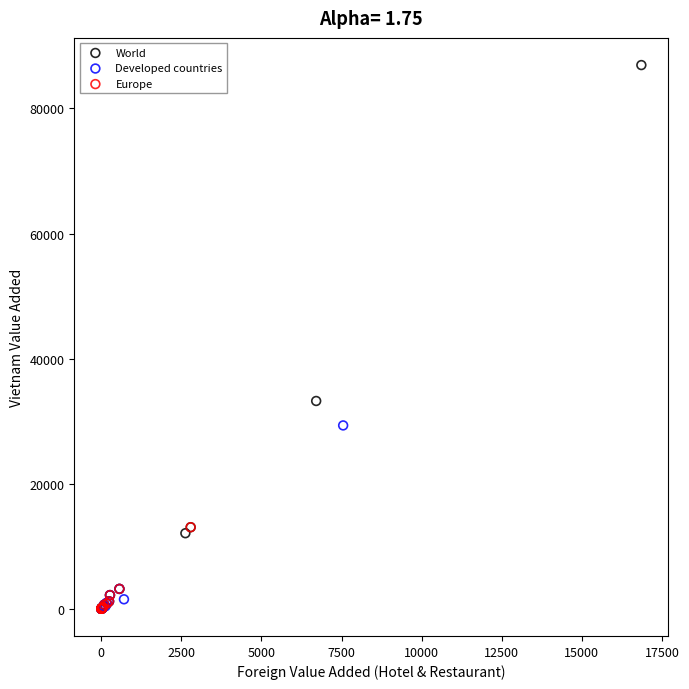

Which series reaches the maximum Y coordinate?

World